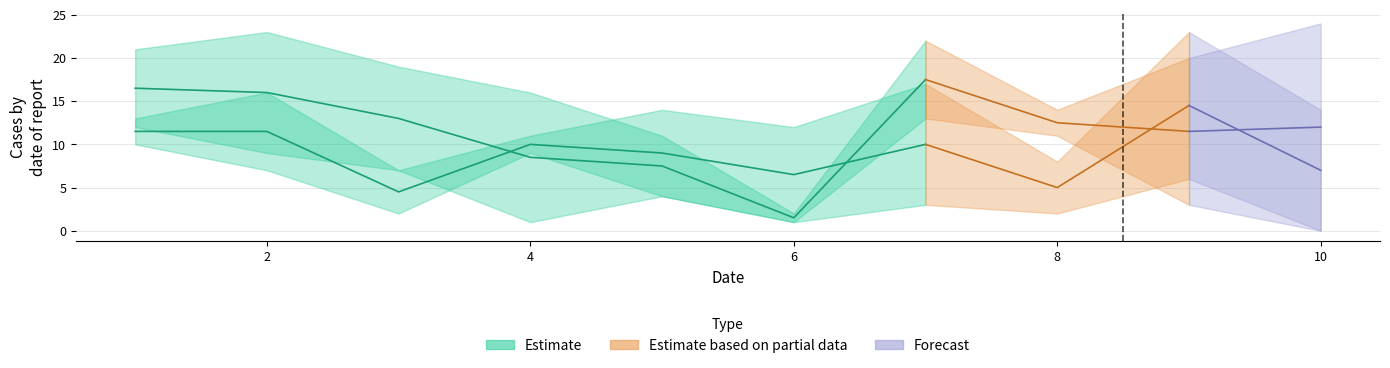

What is the value of the A point at the 10th from the left?

24